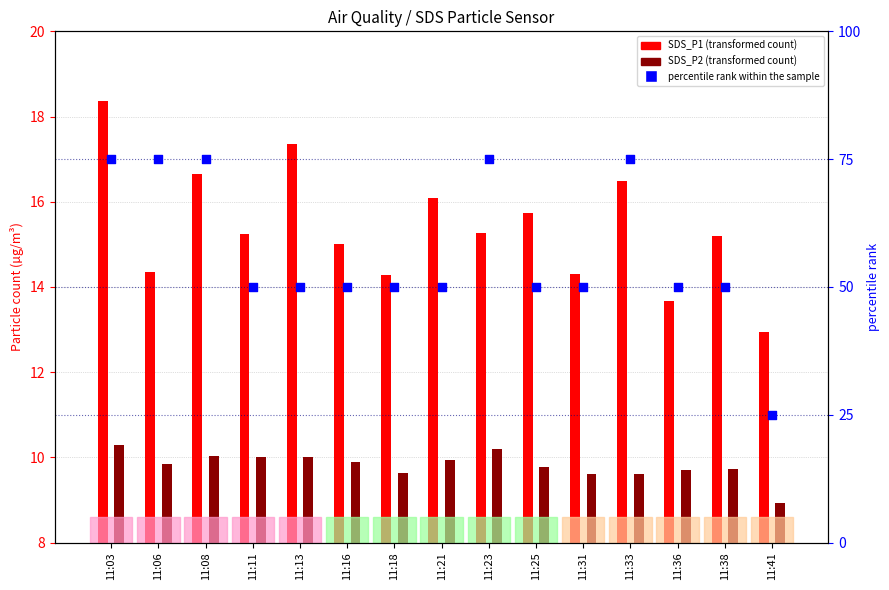

Which series contains the highest Y value?

percentile rank within the sample